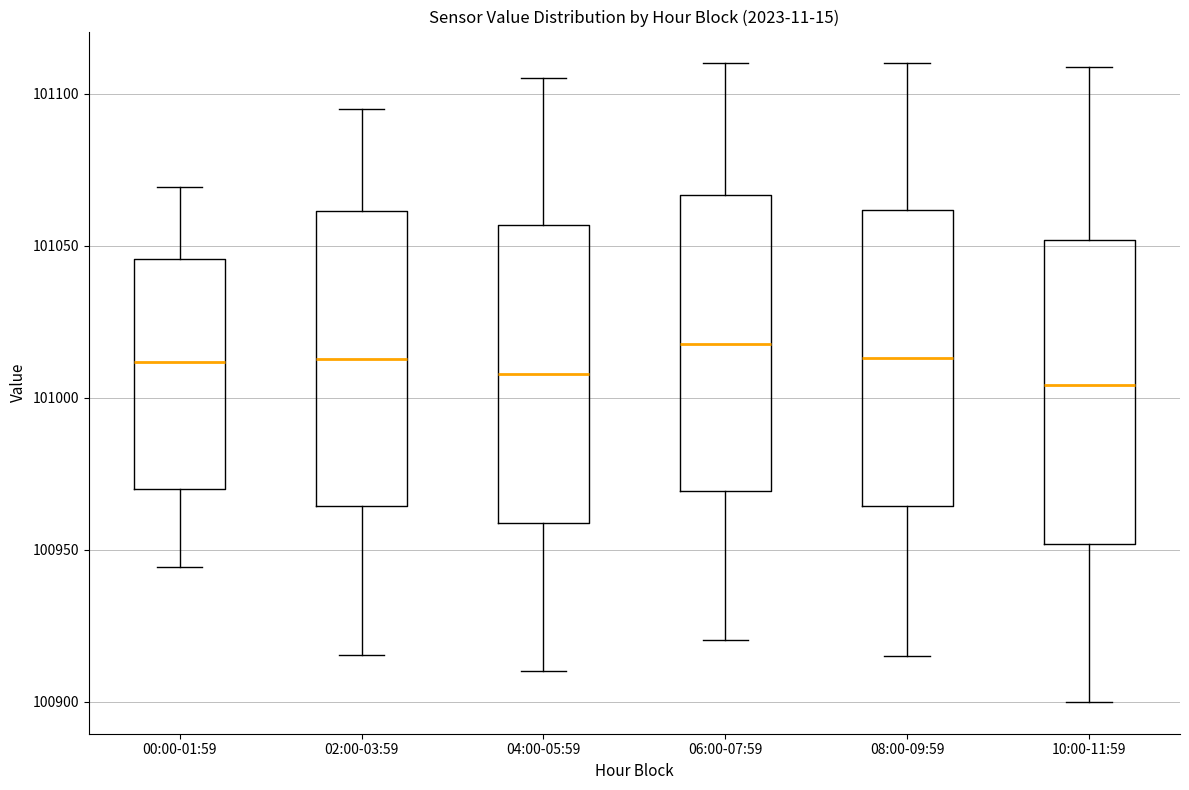

Reading left to right, transcribe this box plot: for each box, give where its median line is, the range the box spans, and where its two whiskers end, as read against the y-axis. The values are not printed on the chart, so give them approximately, as read against the axis.

00:00-01:59: median 101010, box 100970 to 101045, whiskers 100945 to 101070
02:00-03:59: median 101015, box 100965 to 101060, whiskers 100915 to 101095
04:00-05:59: median 101010, box 100960 to 101055, whiskers 100910 to 101105
06:00-07:59: median 101020, box 100970 to 101065, whiskers 100920 to 101110
08:00-09:59: median 101015, box 100965 to 101060, whiskers 100915 to 101110
10:00-11:59: median 101005, box 100950 to 101050, whiskers 100900 to 101110